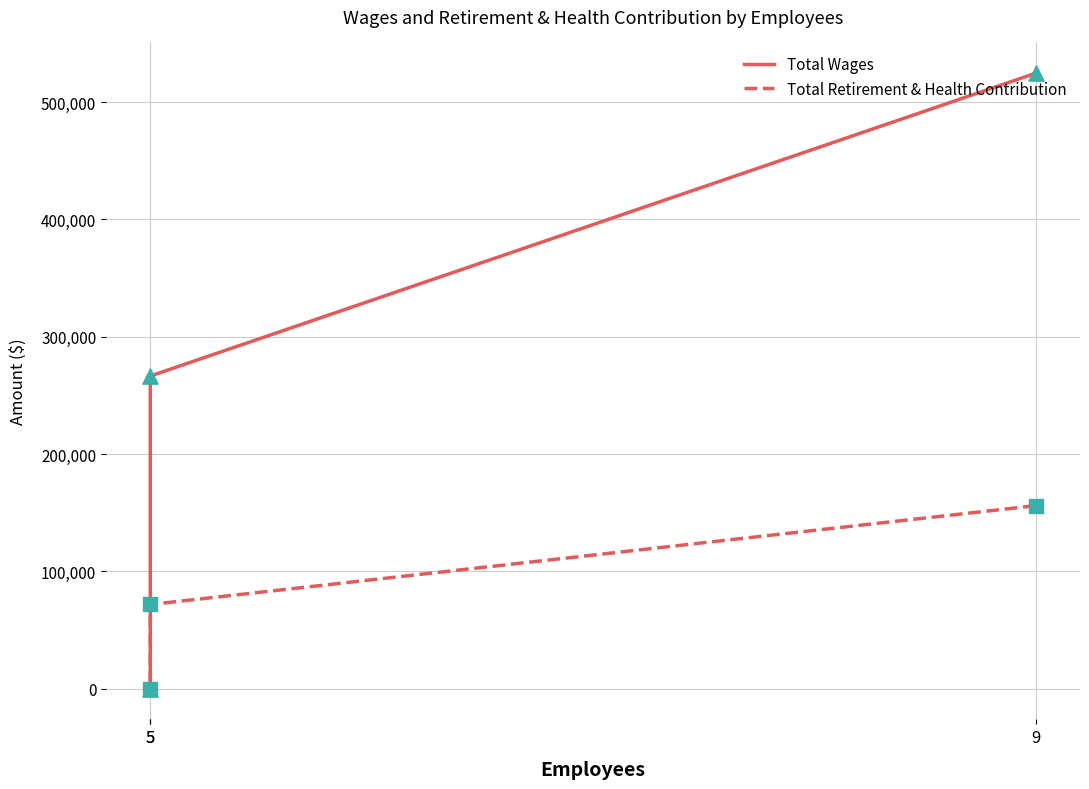

What is the total value across all series at 9?

680561